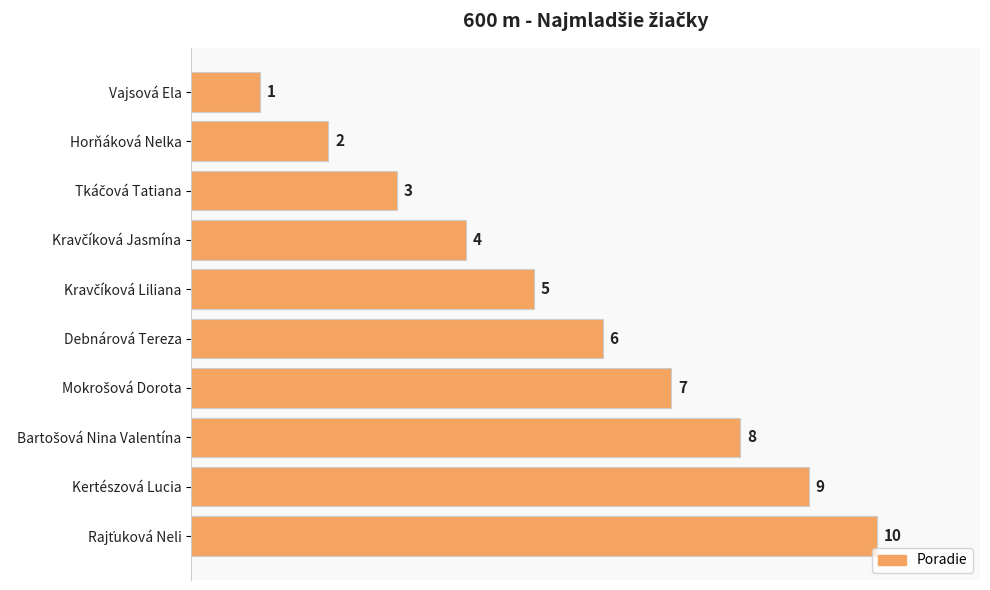

What is the change in value from Horňáková Nelka to Debnárová Tereza?

+4